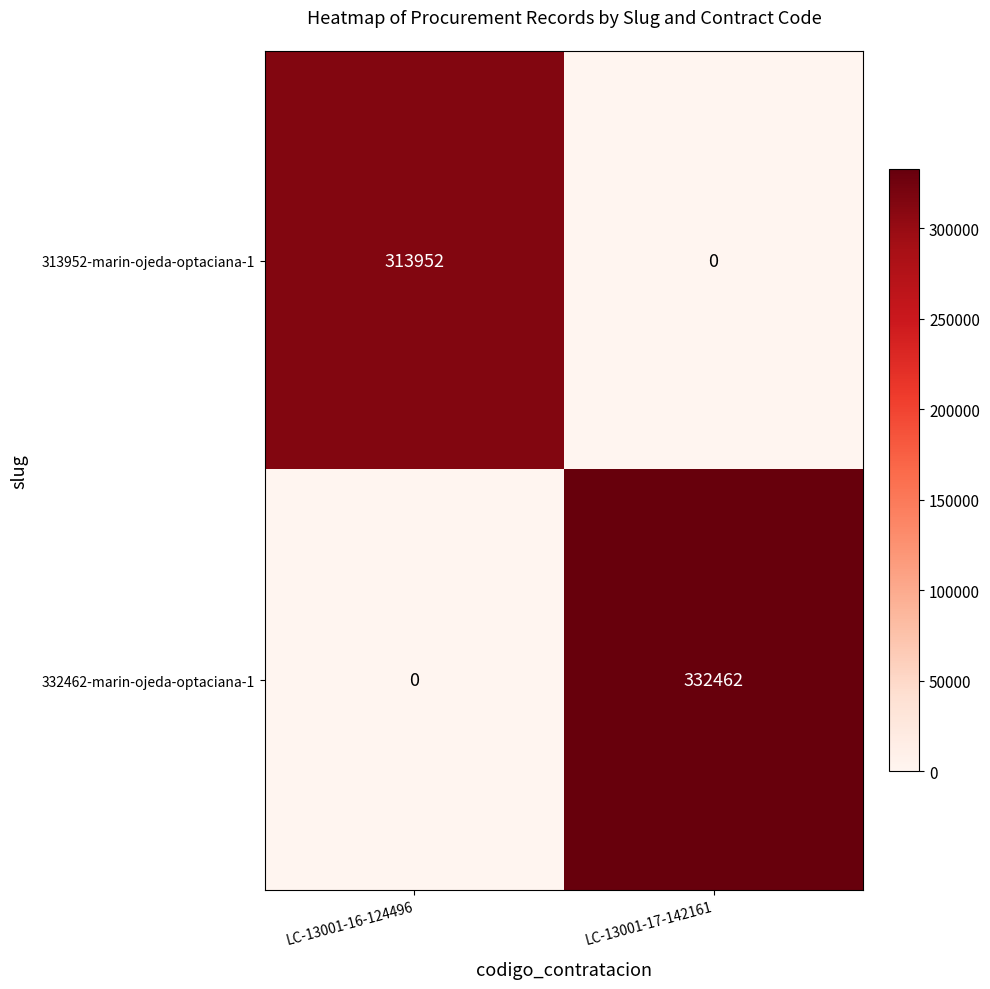

What is the approximate value of 332462-marin-ojeda-optaciana-1 at LC-13001-17-142161?

332462